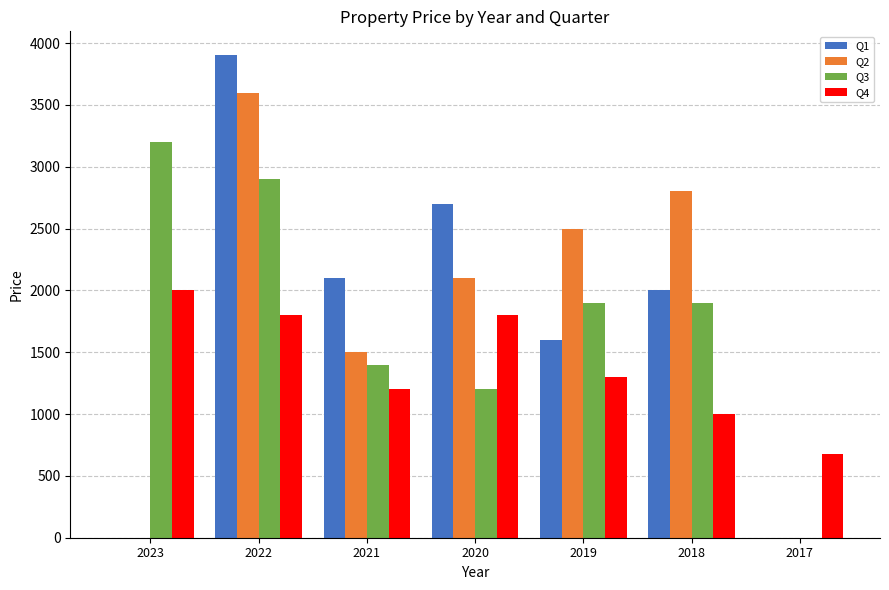

At which category is the sum across all series the highest?

2022